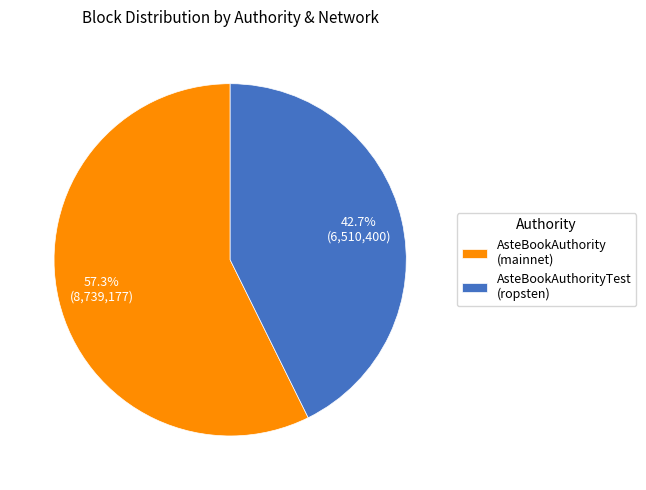

Which slice represents more than half of the pie?

AsteBookAuthority (mainnet)